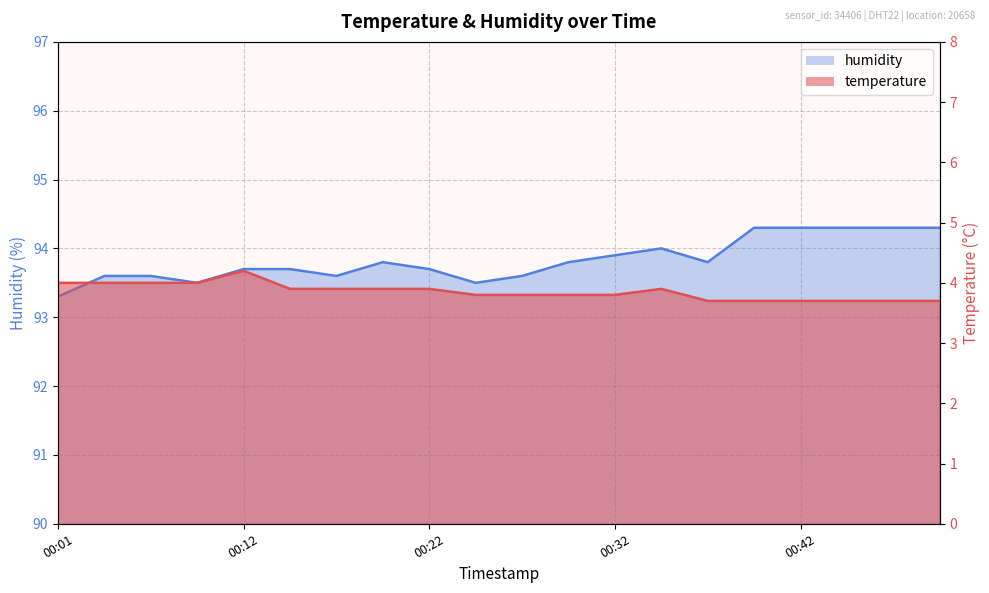

True or false: humidity and temperature intersect in this chart.

False